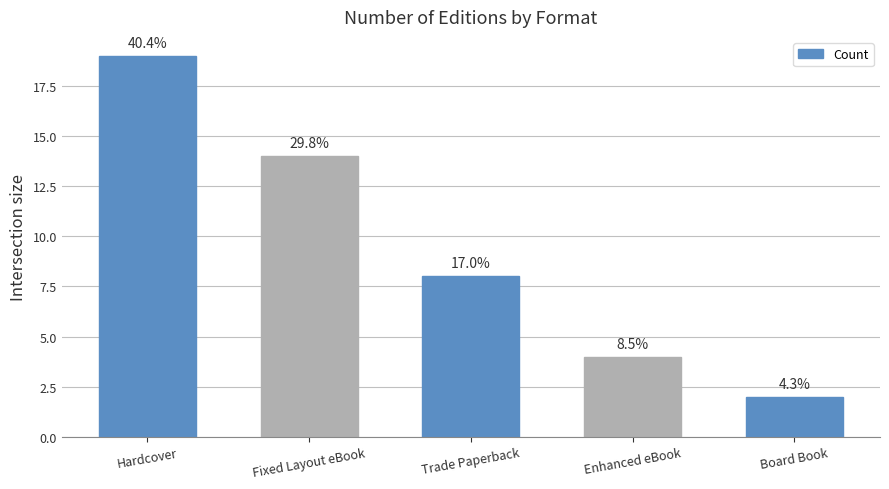

How many bars are there in total?

5